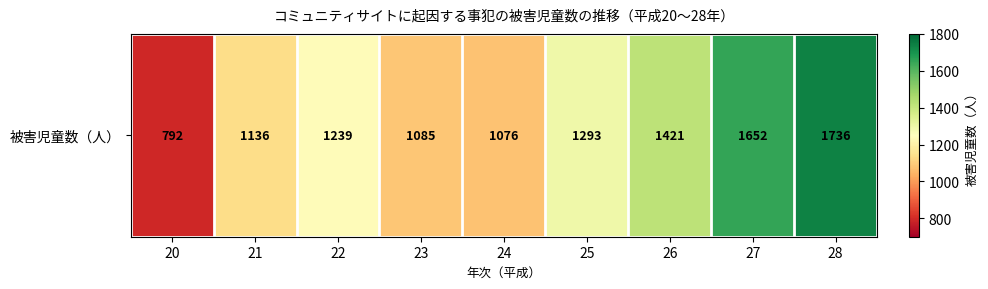

Is it true that the value at 20 is 792?

True